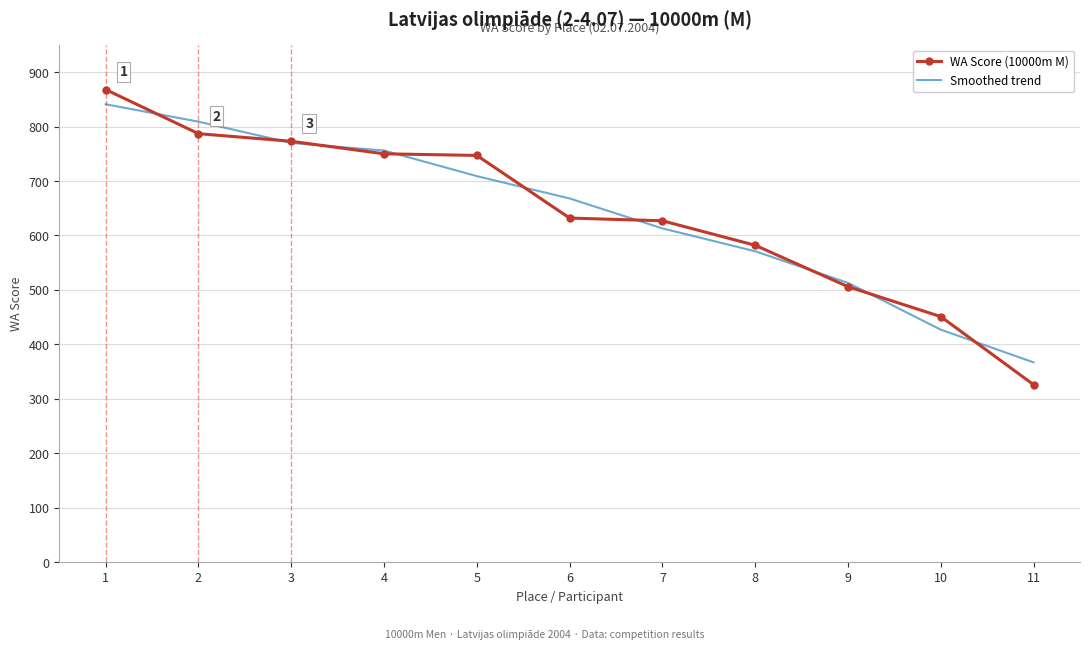

The value of WA Score (10000m M) at 7 is 143. True or false?

False